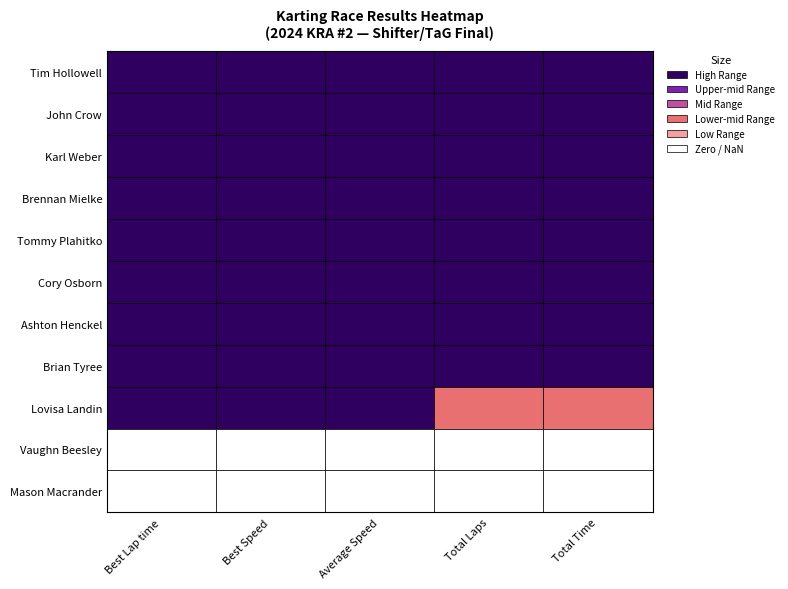

How many series are shown in this chart?

11